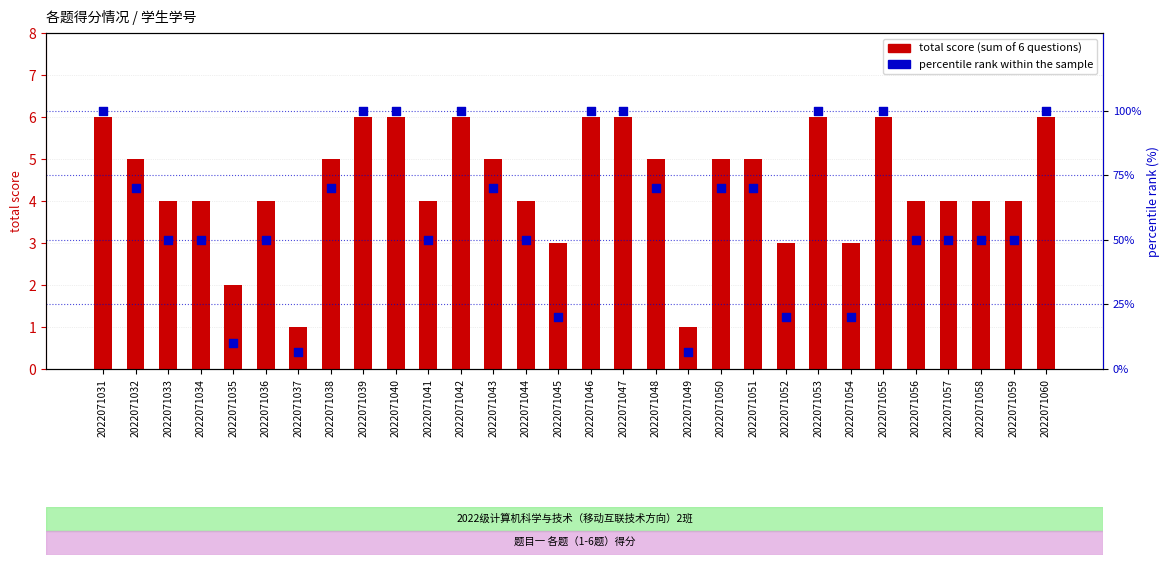

What are all the series names shown in the legend?

total score, percentile rank within the sample